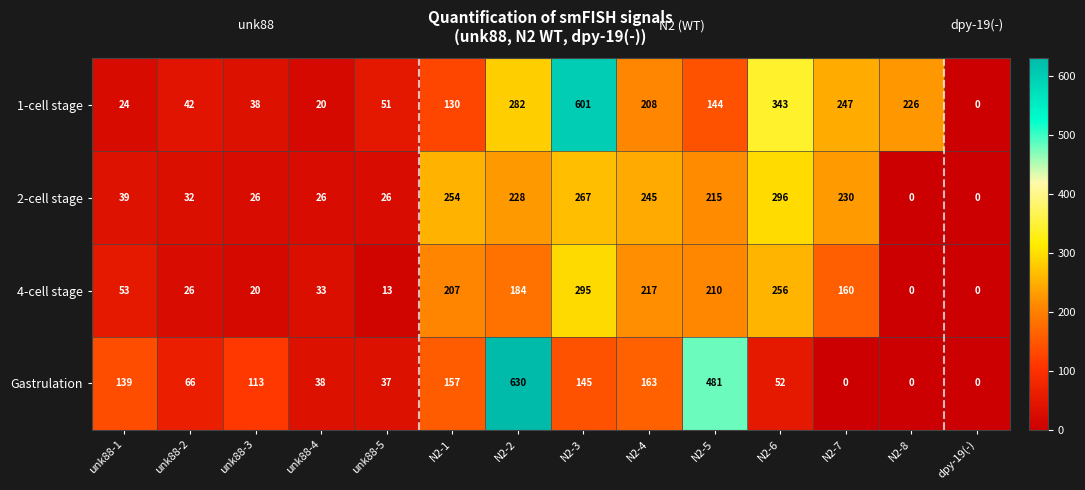

At which label does 4-cell stage first exceed 160?

N2-1